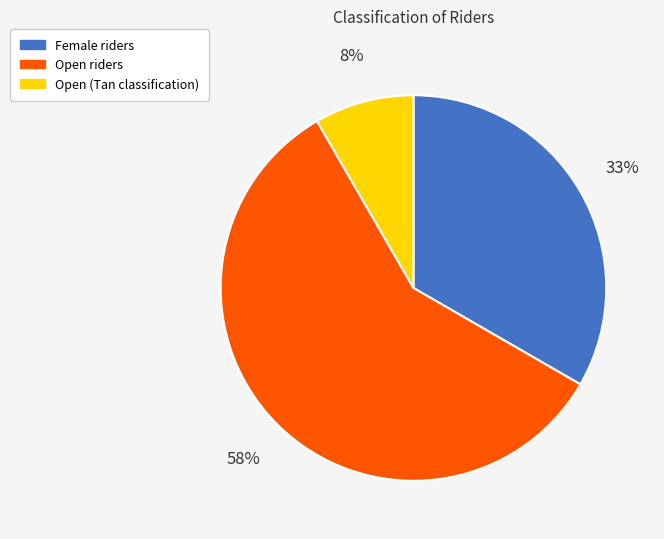

Is there any slice that represents more than half of the pie?

Yes